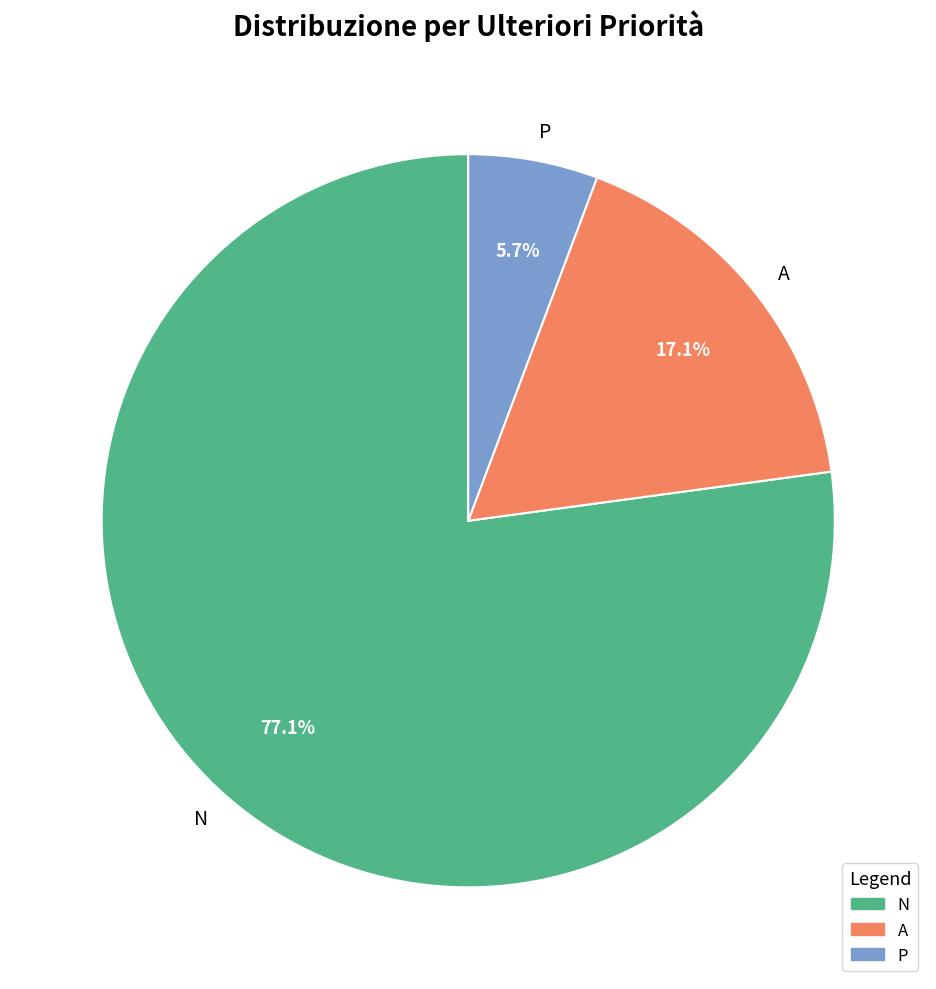

Does any single category account for the majority?

Yes